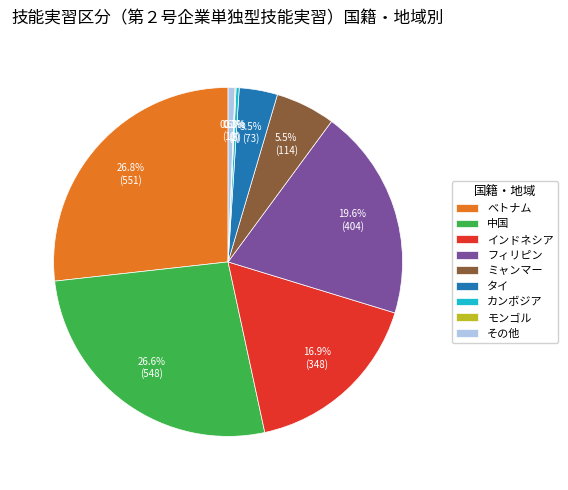

What percentage is the その他 slice, to the nearest percent?

1%